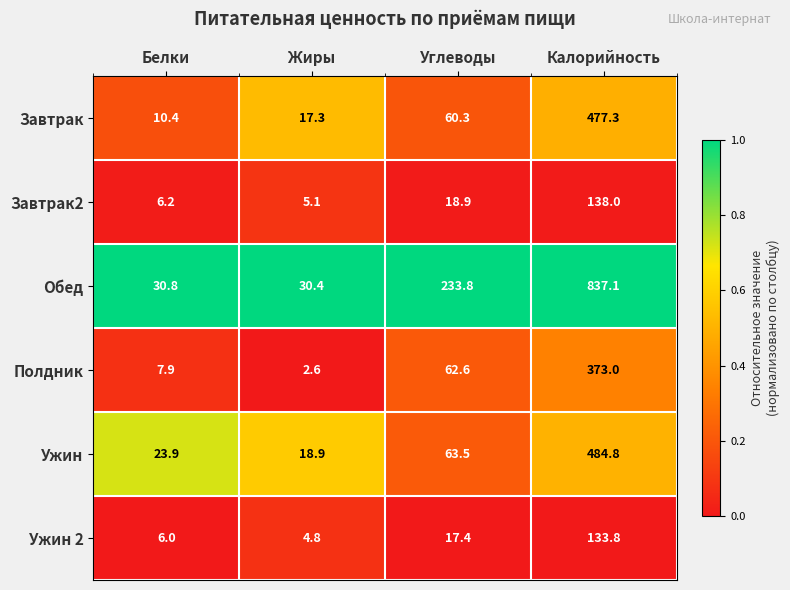

What is the minimum value for Обед?

30.4